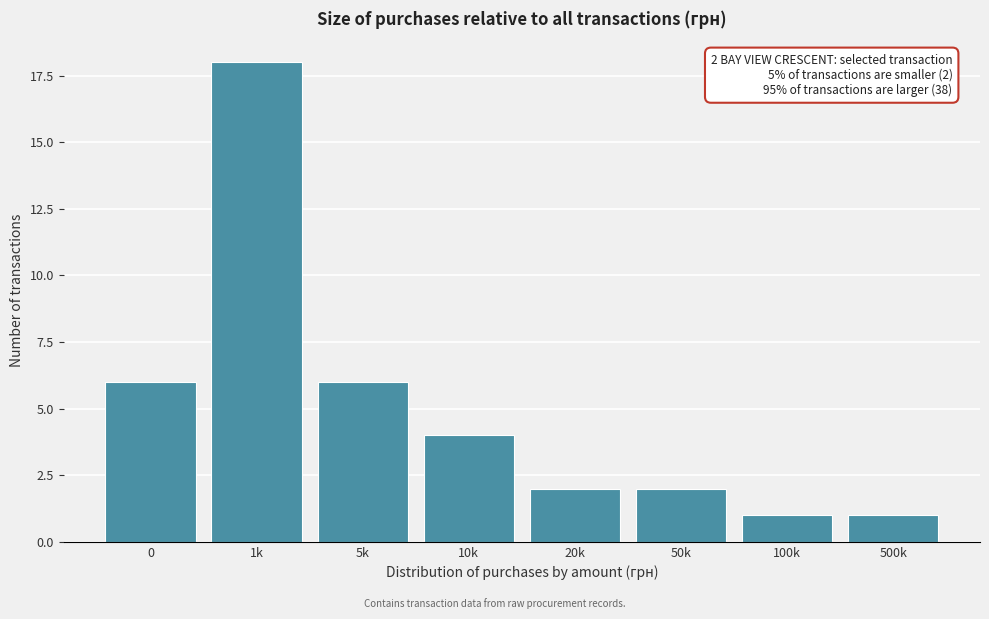

Reading left to right, list all the values displayed in this chart.

0=6	1k=18	5k=6	10k=4	20k=2	50k=2	100k=1	500k=1